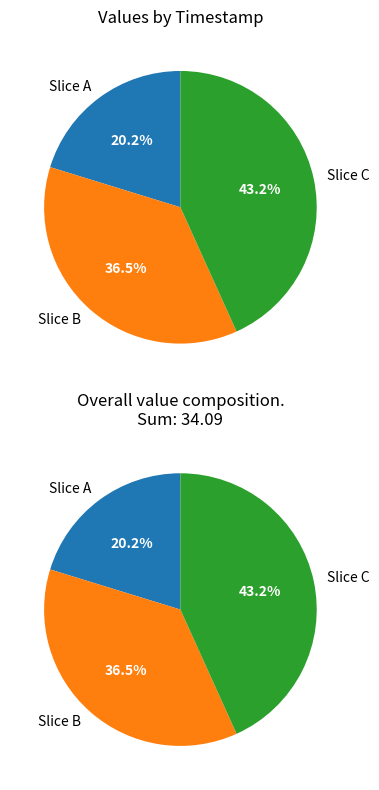

Count the number of slices in the pie.

3